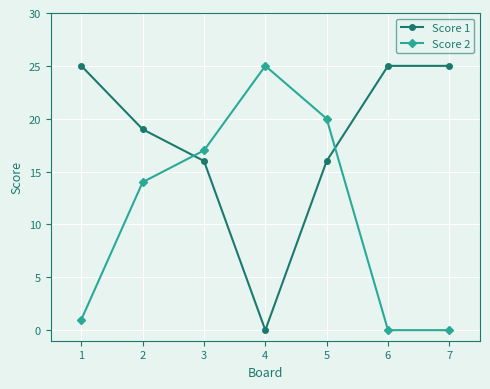

What value does the Score 2 series have at 5, to the nearest 10?

20